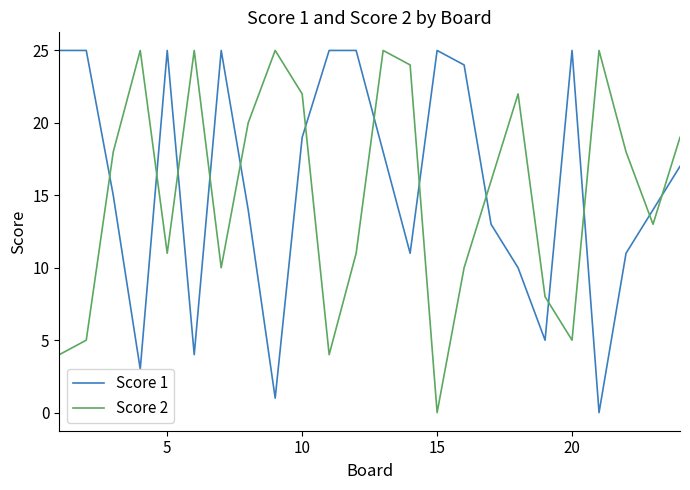

What is the greatest value displayed?

25